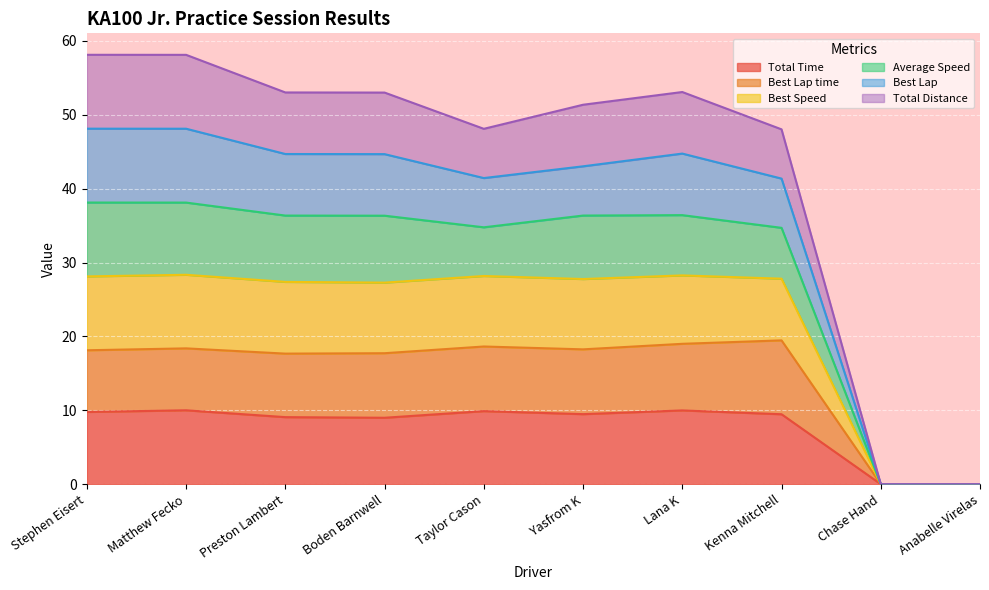

Does the chart display data point markers on the line(s)?

No